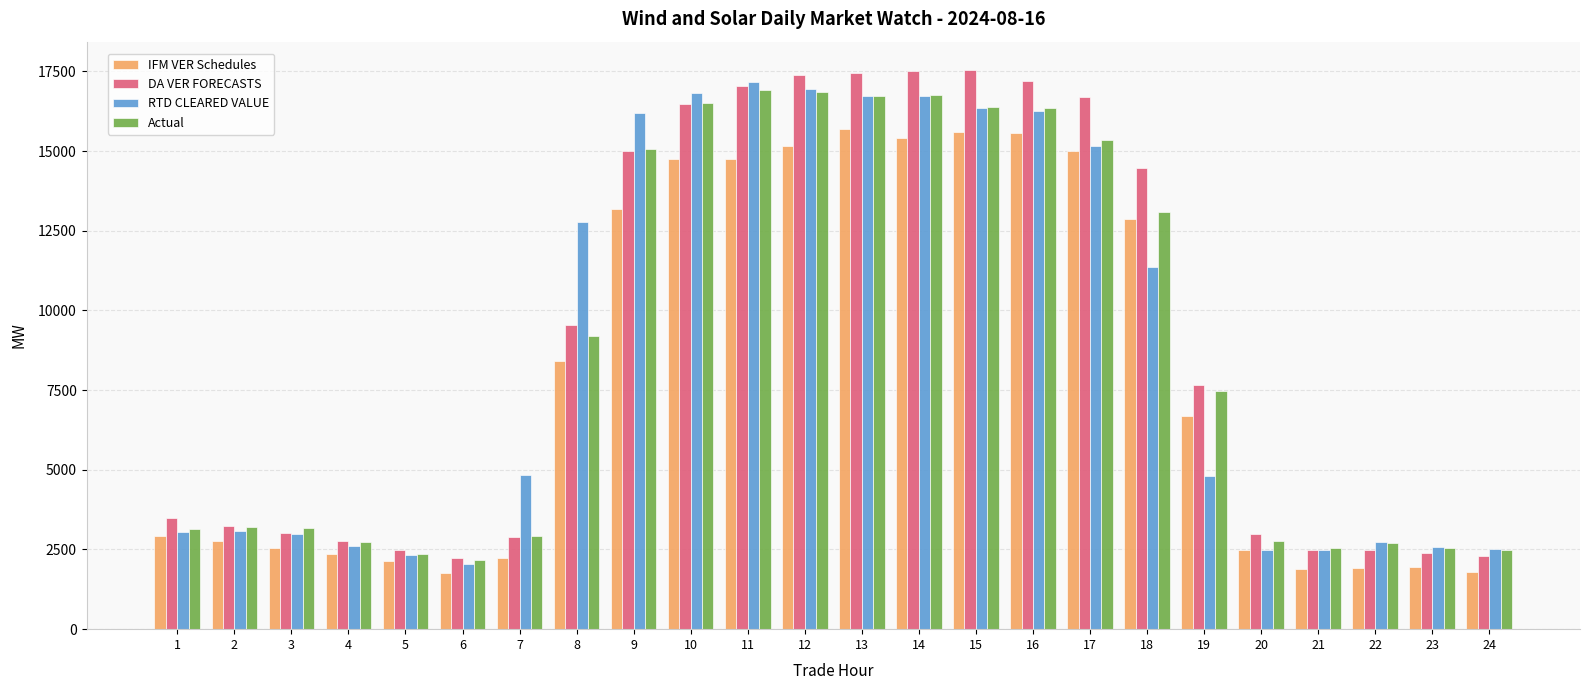

What are all the series names shown in the legend?

IFM VER Schedules, DA VER FORECASTS, RTD CLEARED VALUE, Actual